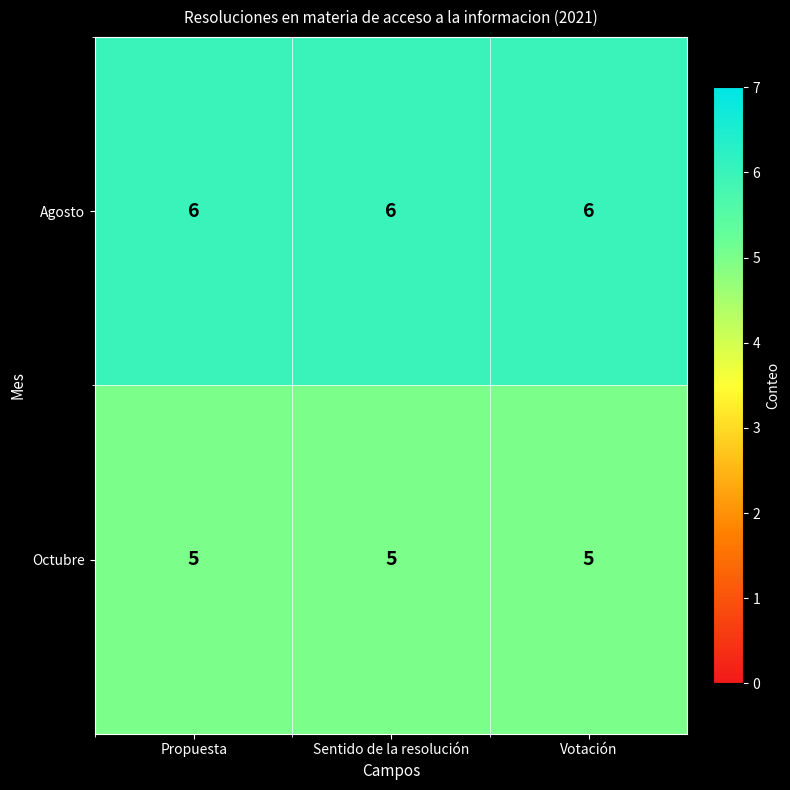

How many data points does each series have?

3